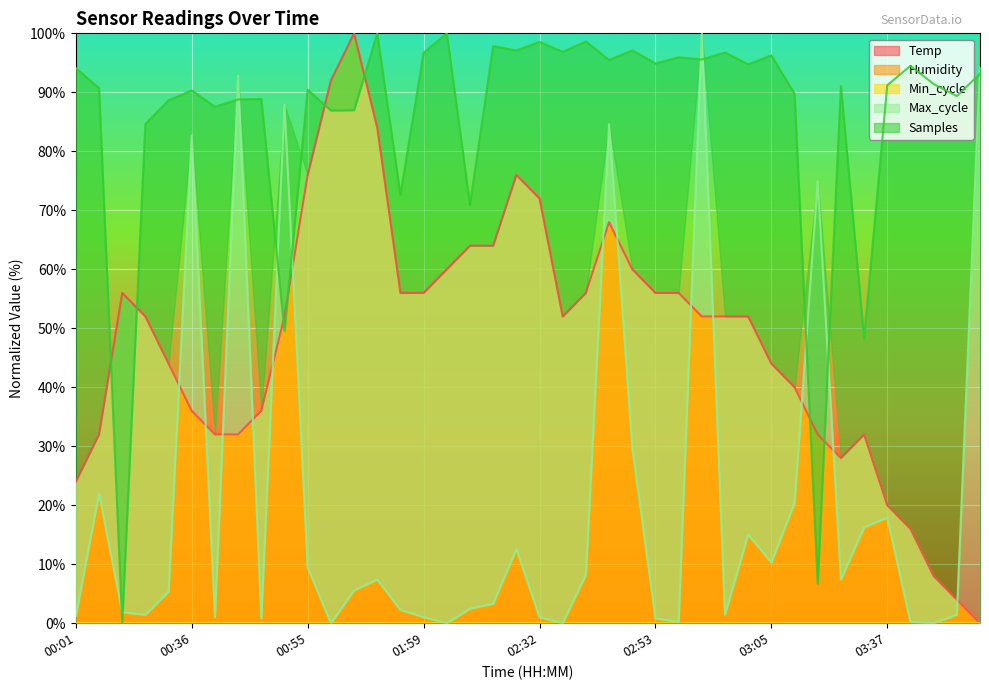

Where is the first local minimum for Max_cycle?

00:31